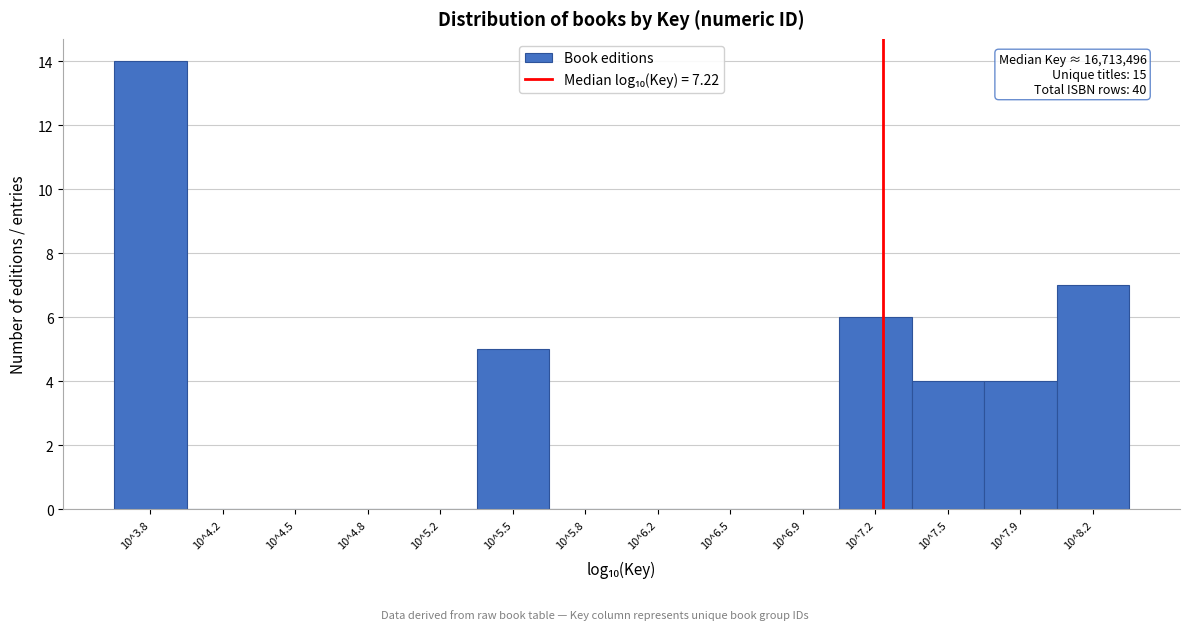

Reading right to left, extract all data points from this chart.

10^8.2=7	10^7.9=4	10^7.5=4	10^7.2=6	10^6.9=0	10^6.5=0	10^6.2=0	10^5.8=0	10^5.5=5	10^5.2=0	10^4.8=0	10^4.5=0	10^4.2=0	10^3.8=14